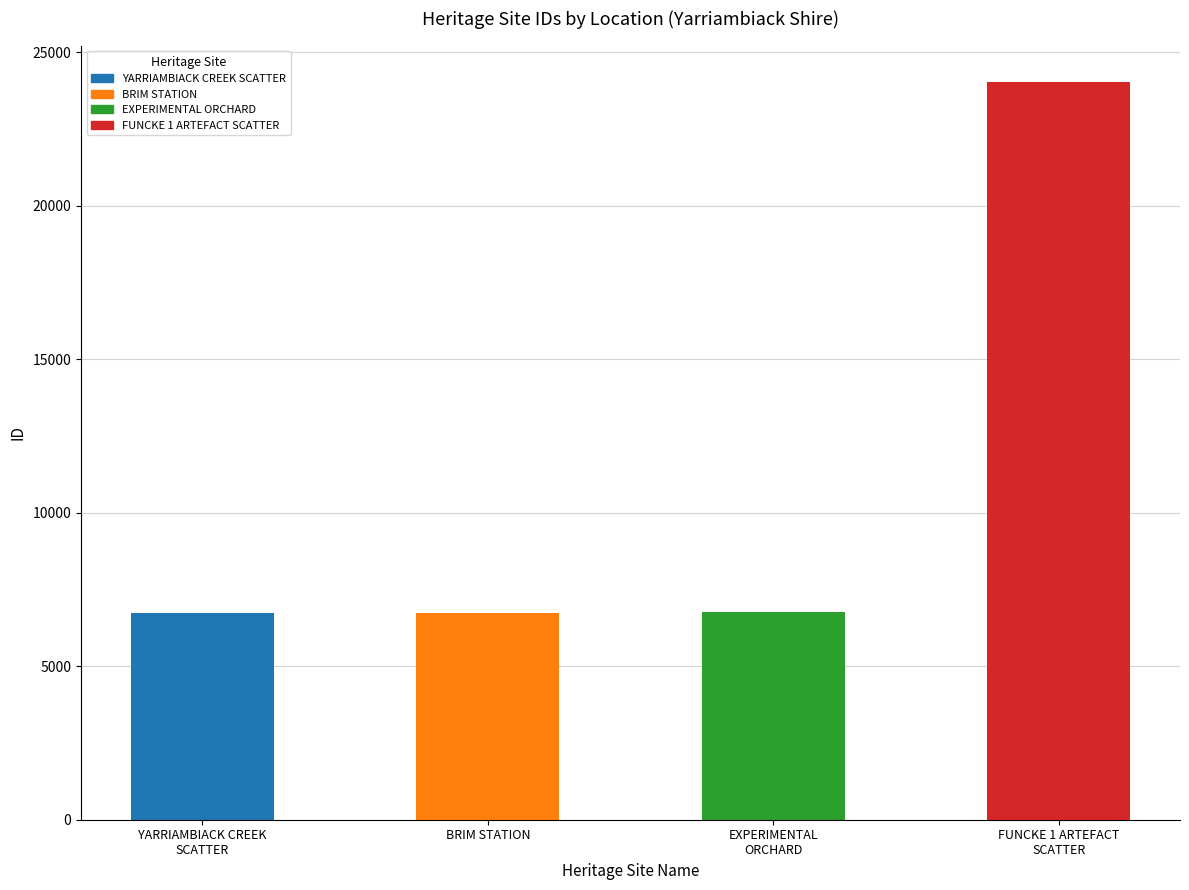

What is the difference between the maximum and minimum values?

17270